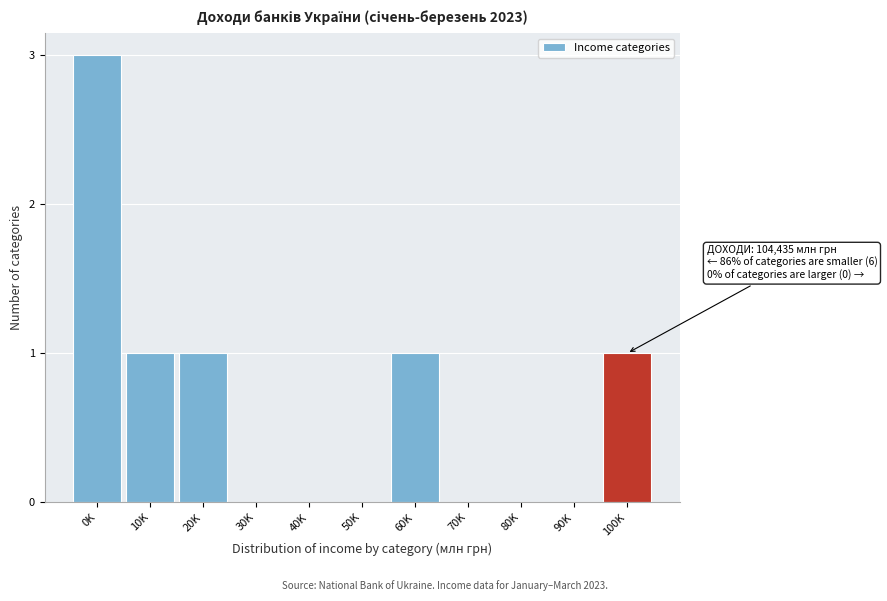

Reading left to right, list all the values displayed in this chart.

0K=3	10K=1	20K=1	30K=0	40K=0	50K=0	60K=1	70K=0	80K=0	90K=0	100K=1